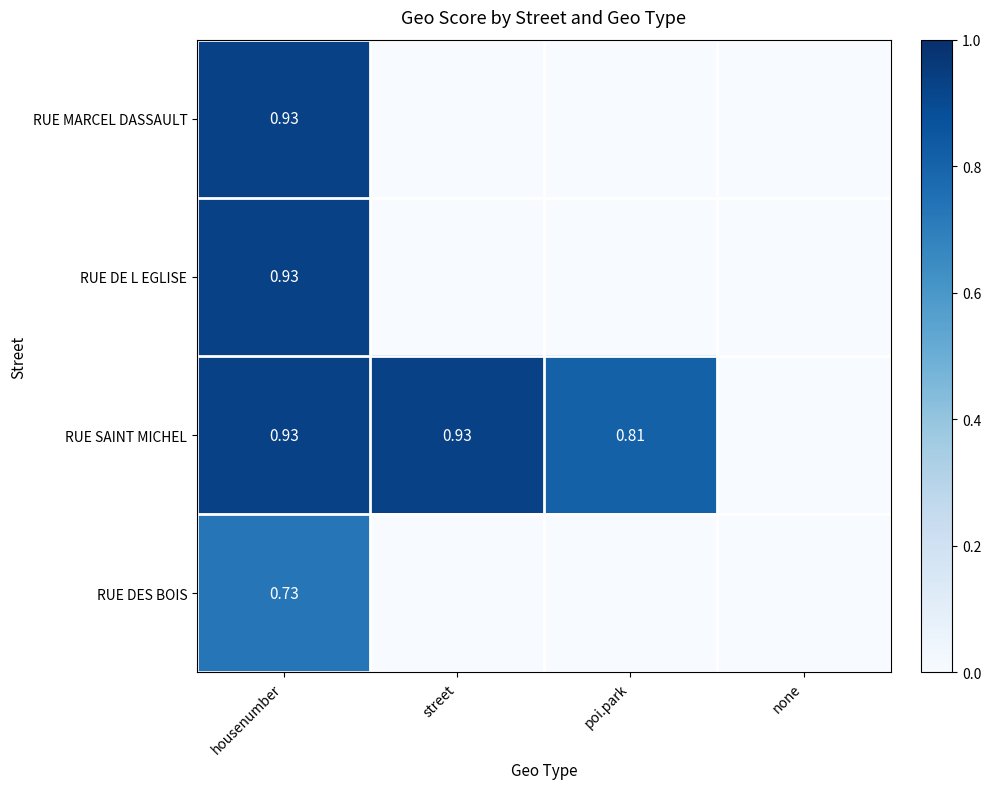

At how many categories does at least one series exceed 0?

3